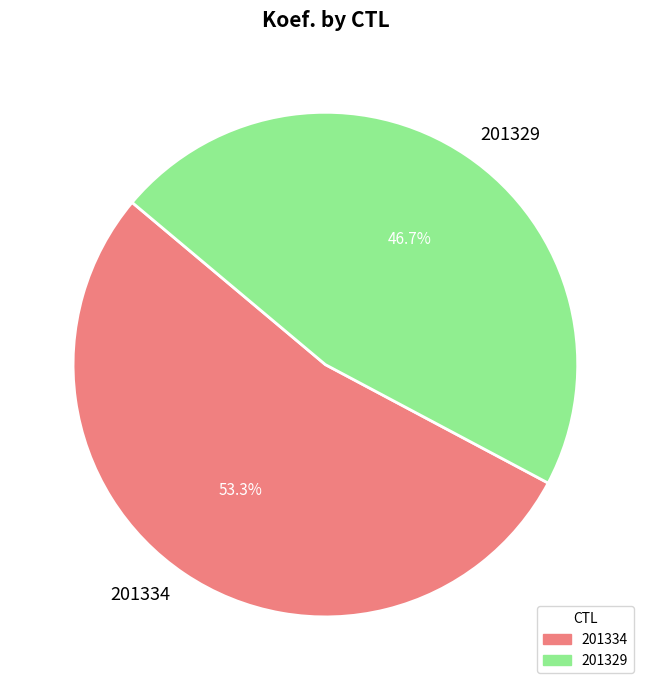

To the nearest percent, what is the difference between the largest and smallest slice percentages?

7%